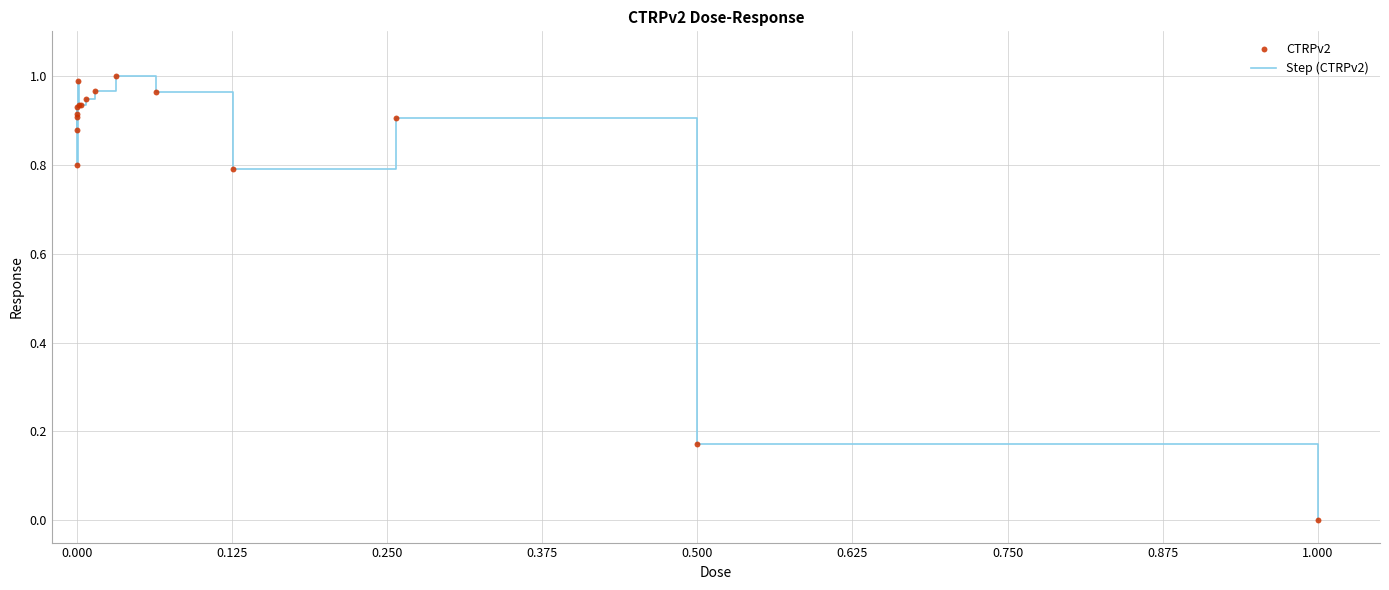

How many lines are shown in the chart?

1